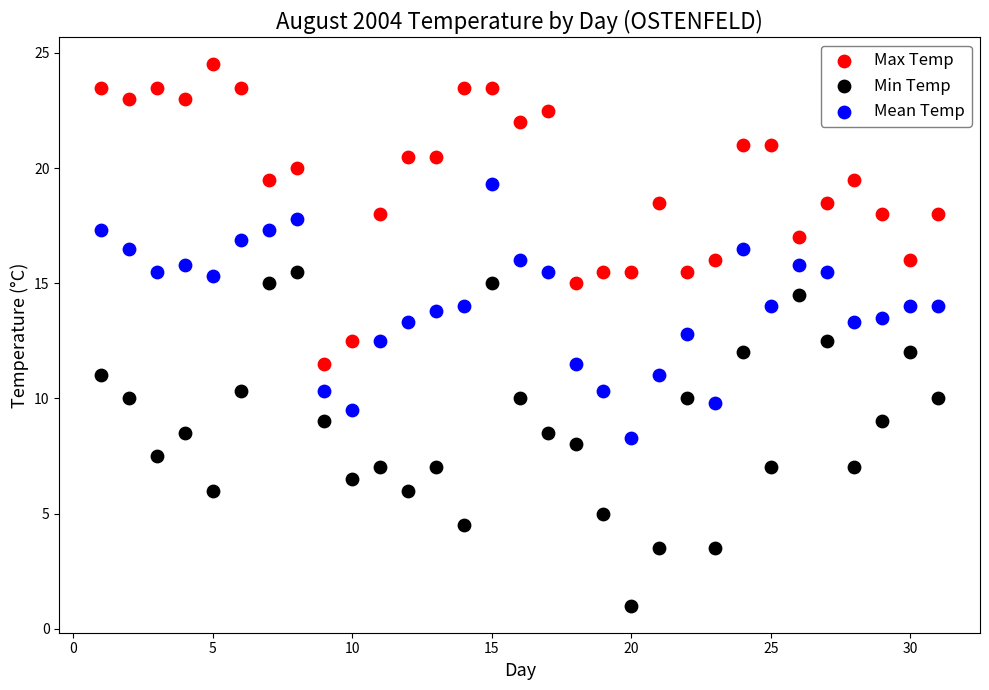

Which series contains the highest Y value?

Max Temp